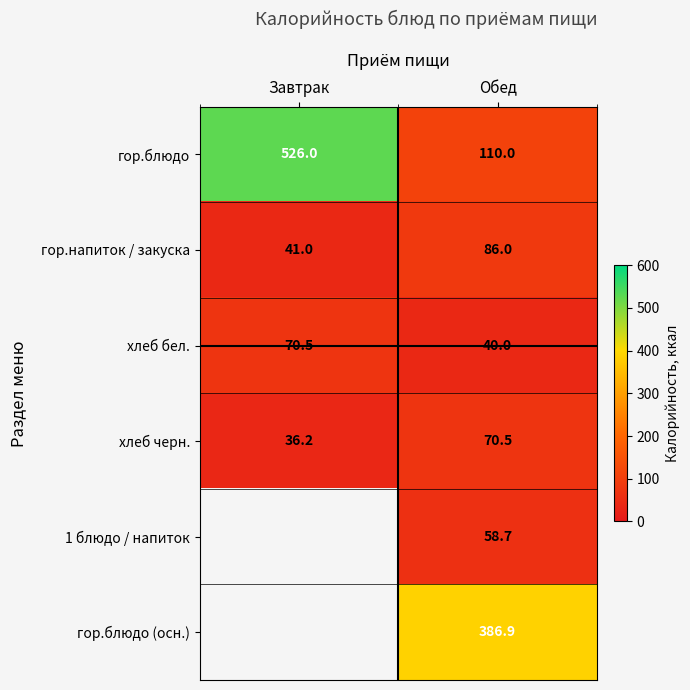

How many data points does each series have?

2